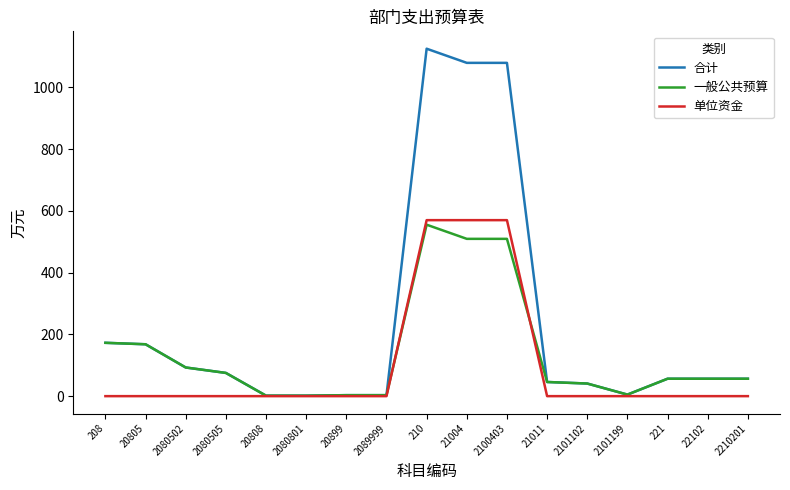

List the series in order of their peak value, highest first.

合计, 单位资金, 一般公共预算